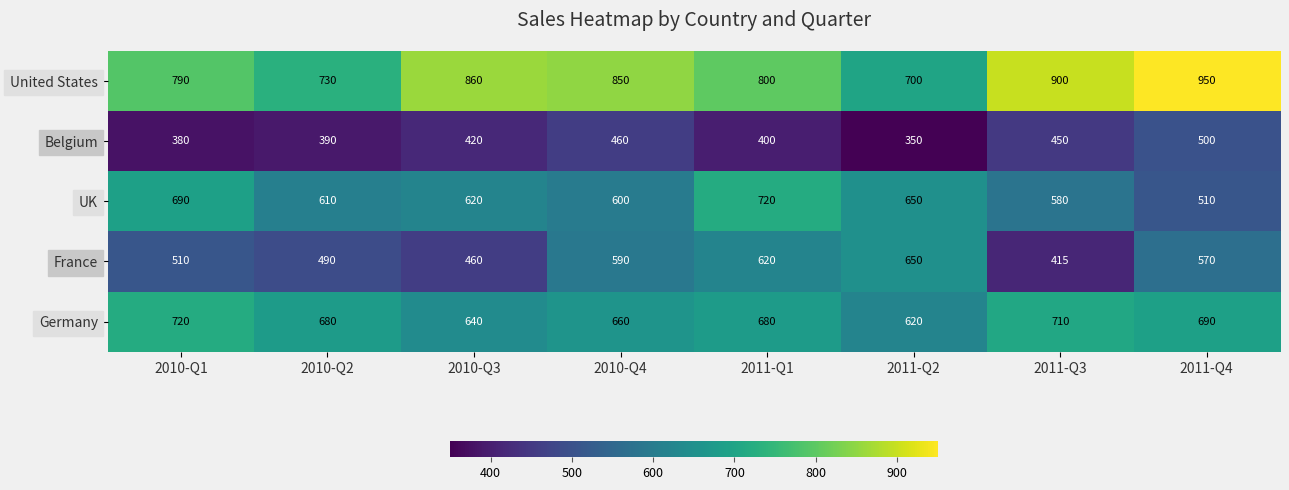

Which label corresponds to the smallest value in the chart?

2011-Q2